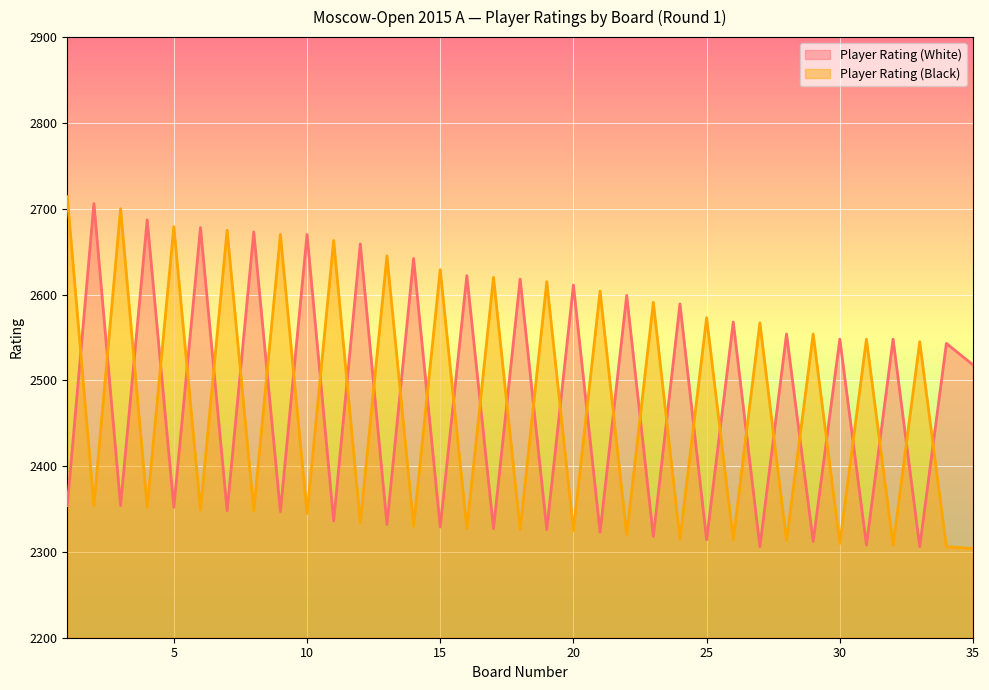

Which series has the largest total across all categories?

Player Rating (White)